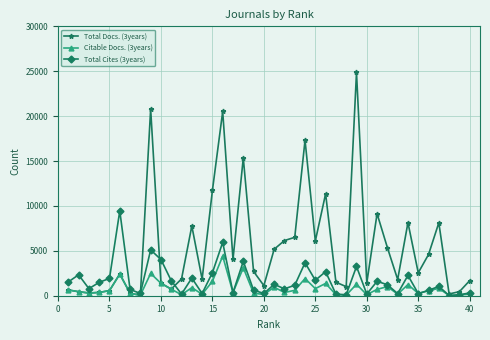

True or false: Citable Docs. (3years) has more than 0 points higher than both neighbors.

True